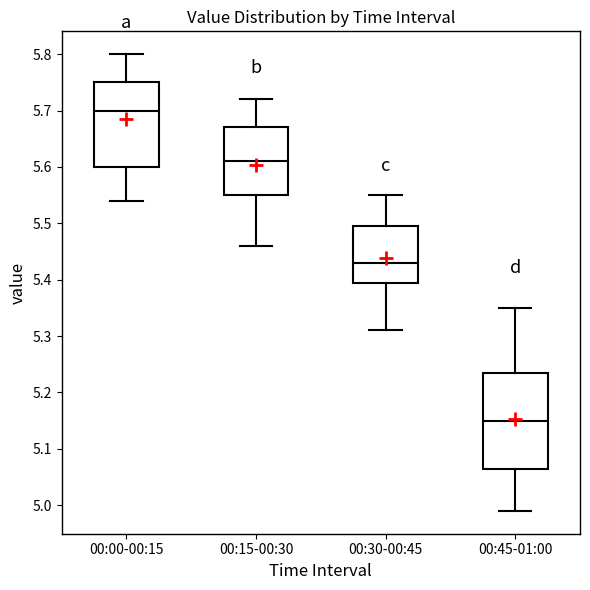

Reading left to right, transcribe this box plot: for each box, give where its median line is, the range the box spans, and where its two whiskers end, as read against the y-axis. The values are not printed on the chart, so give them approximately, as read against the axis.

00:00-00:15: median 5.70, box 5.60 to 5.75, whiskers 5.54 to 5.80
00:15-00:30: median 5.61, box 5.55 to 5.67, whiskers 5.46 to 5.72
00:30-00:45: median 5.43, box 5.40 to 5.50, whiskers 5.31 to 5.55
00:45-01:00: median 5.15, box 5.07 to 5.24, whiskers 4.99 to 5.35